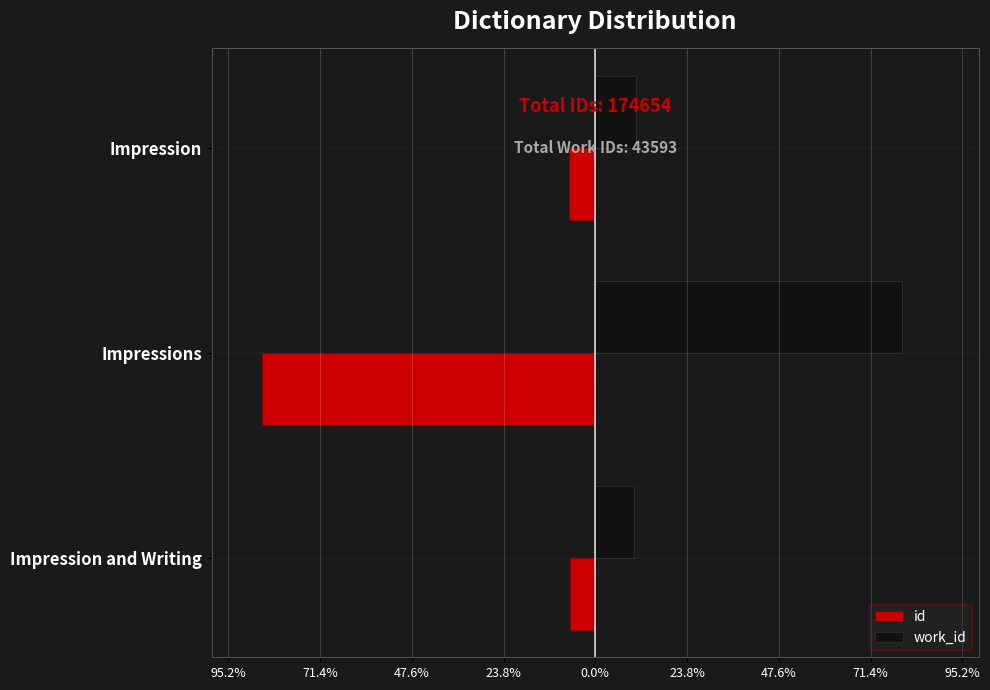

What is the difference between the maximum and minimum values in the id series?

80.0